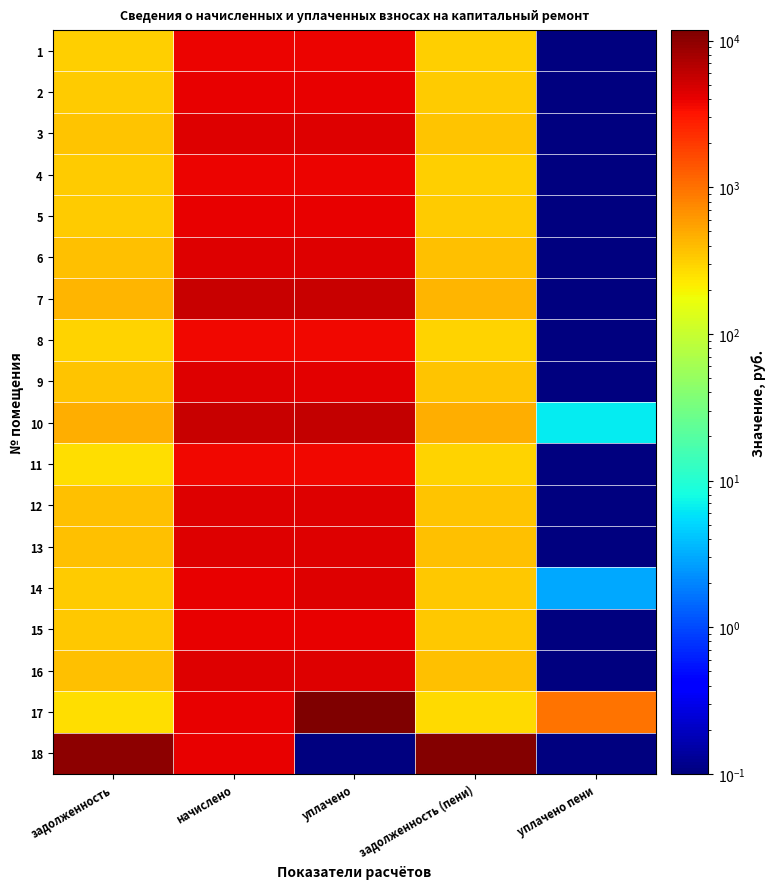

Which has a higher value, уплачено or уплачено пени?

уплачено